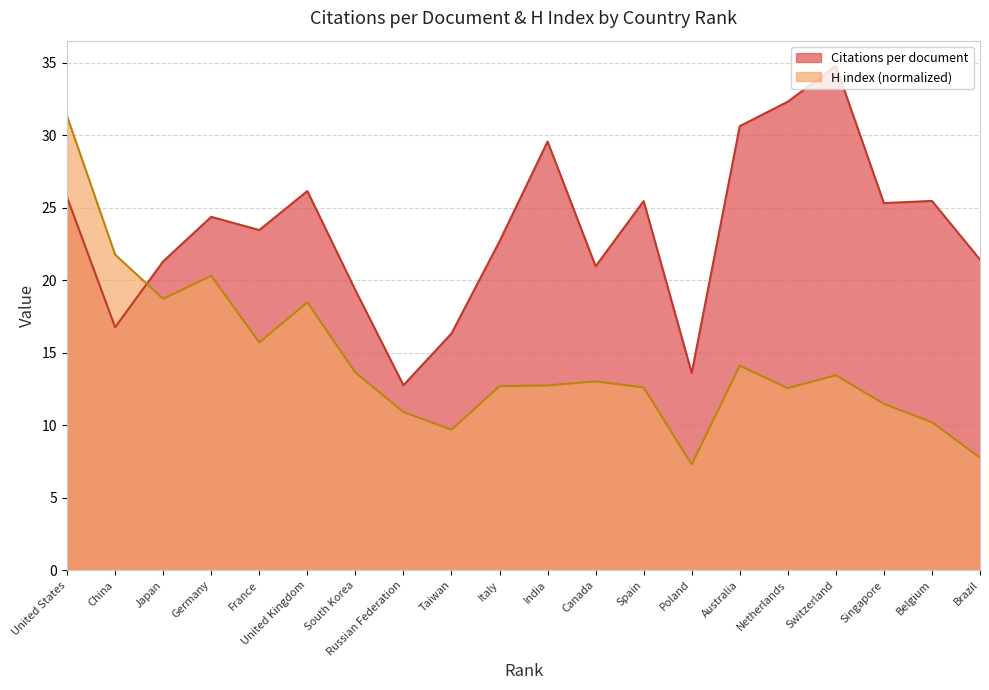

At how many categories does at least one series exceed 8?

20